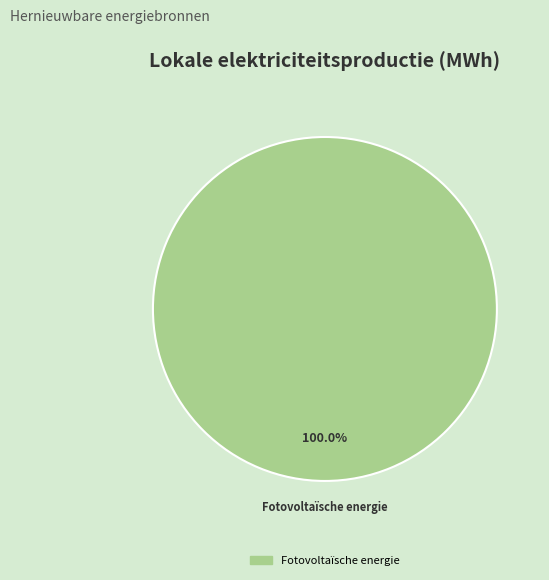

Does any single category account for the majority?

Yes